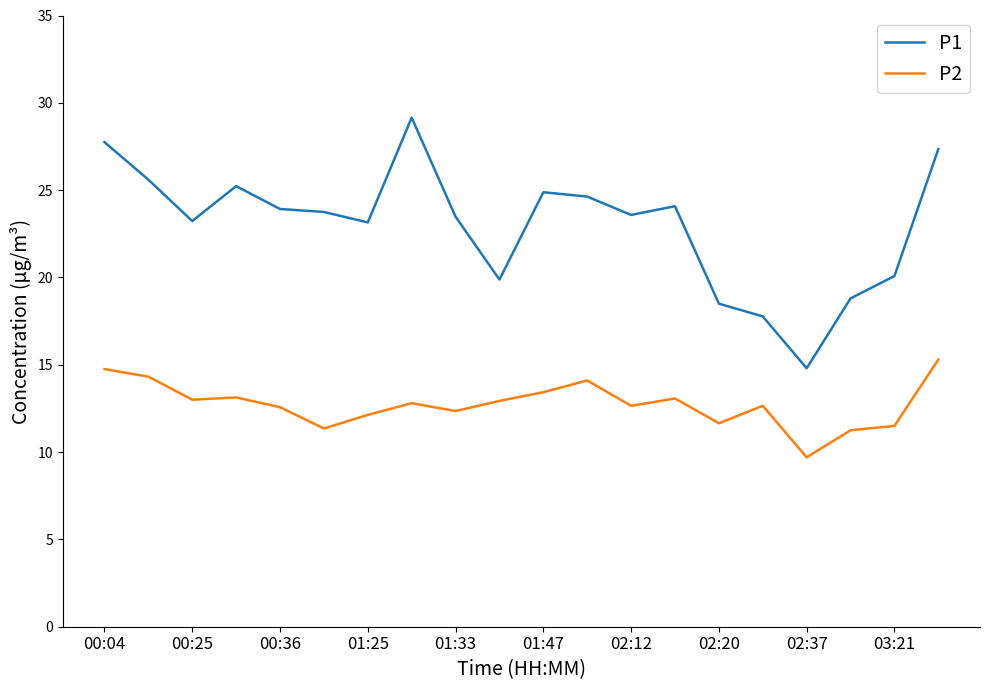

Which series has the widest spread of values?

P1